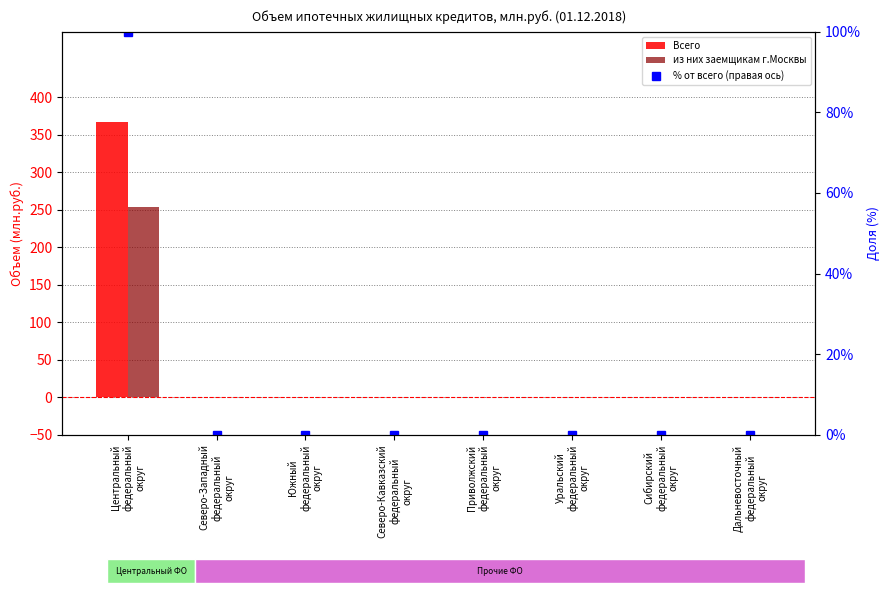

What position from the left is Центральный
федеральный
округ?

1